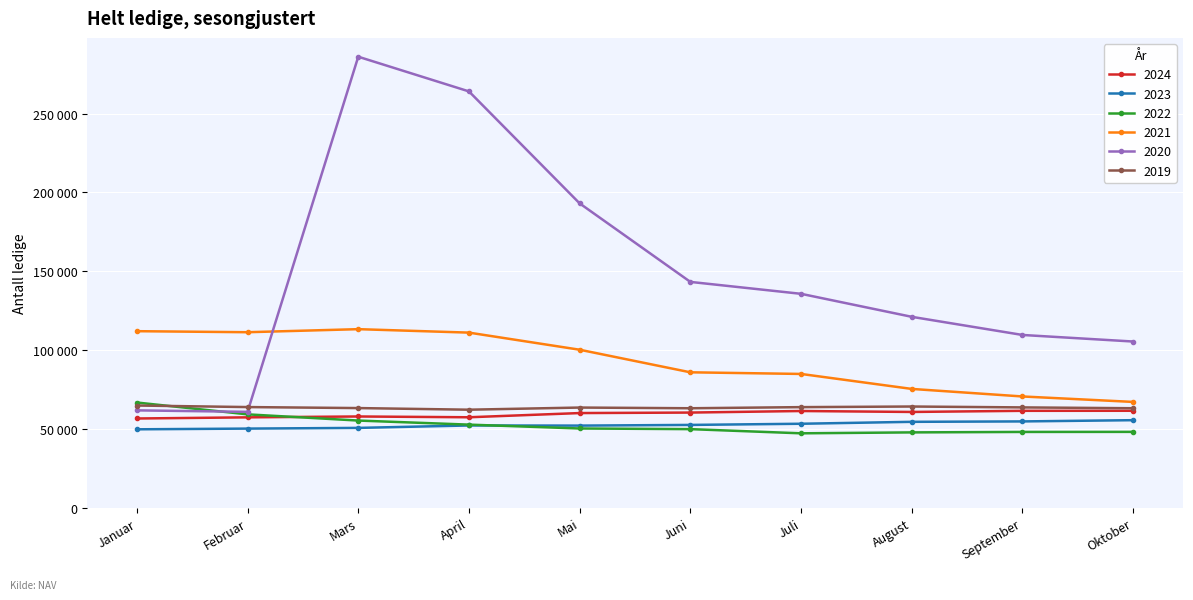

The value of 2019 at April is 62205. True or false?

True